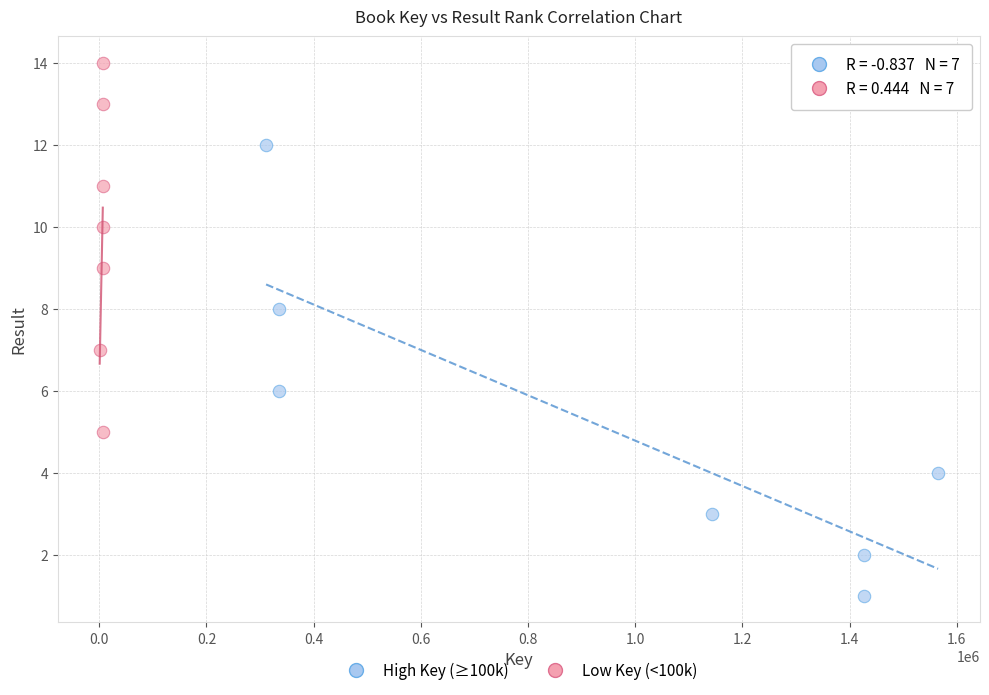

Which series reaches the maximum Y coordinate?

Low Key (<100k)